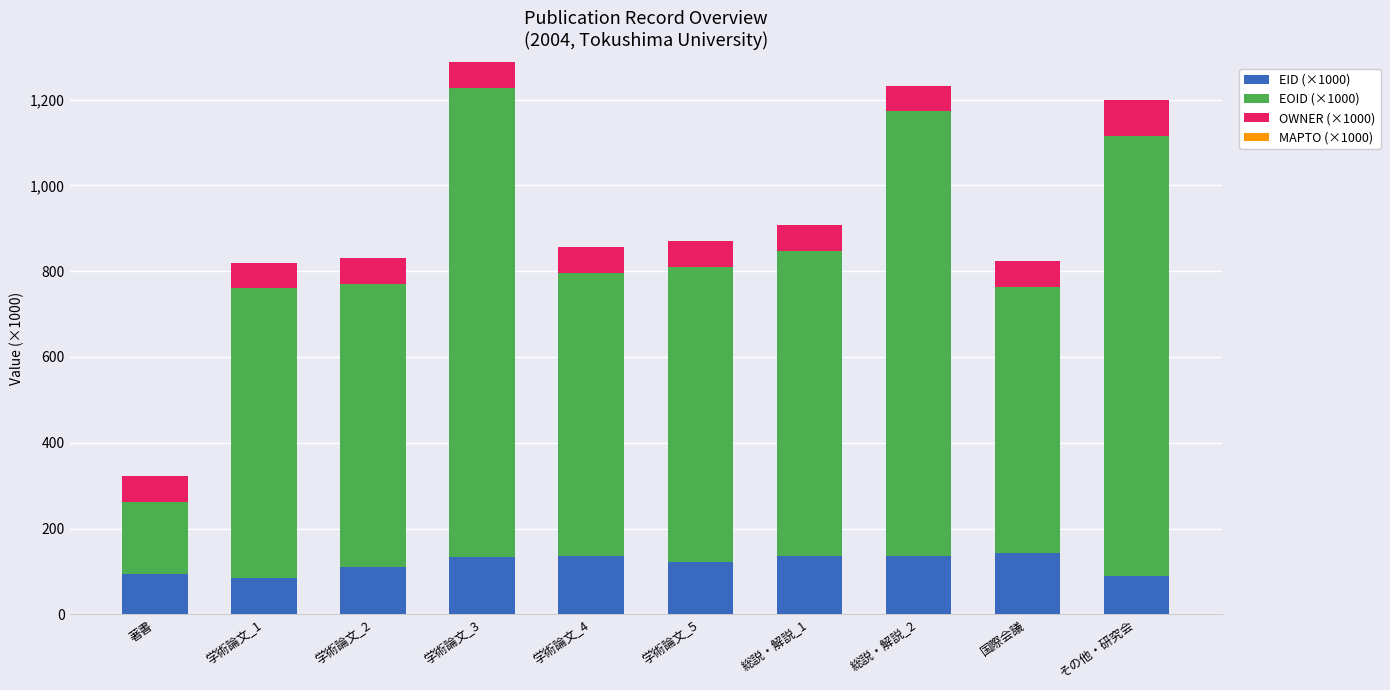

What is the total value across all series at 著書?

321.7